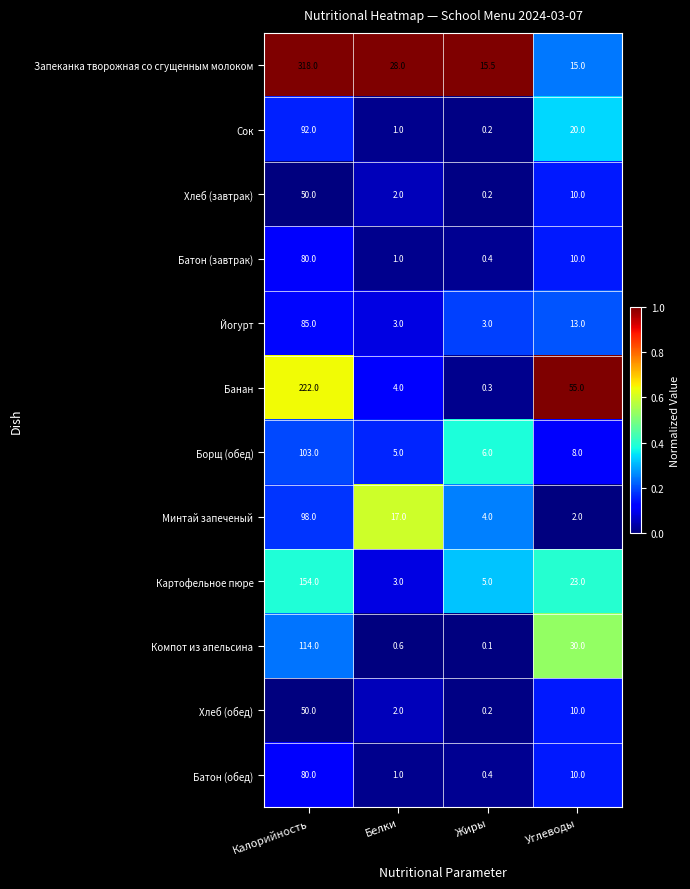

List the labels in order of Хлеб (завтрак) value, smallest first.

Жиры, Белки, Углеводы, Калорийность